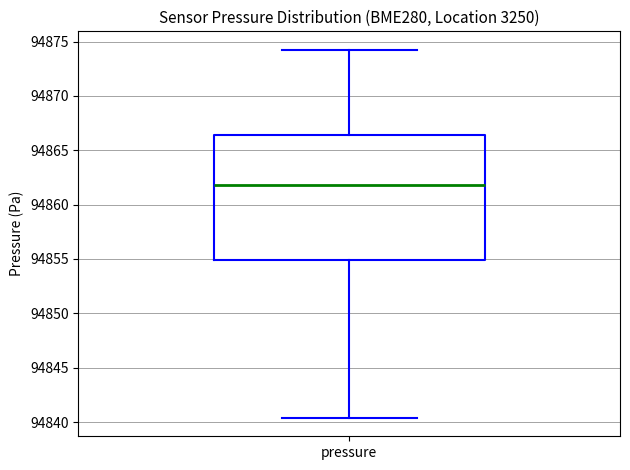

Where does the lower whisker of the box for pressure end on the y-axis? The values are not printed on the chart, so give them approximately, as read against the axis.

94840.5